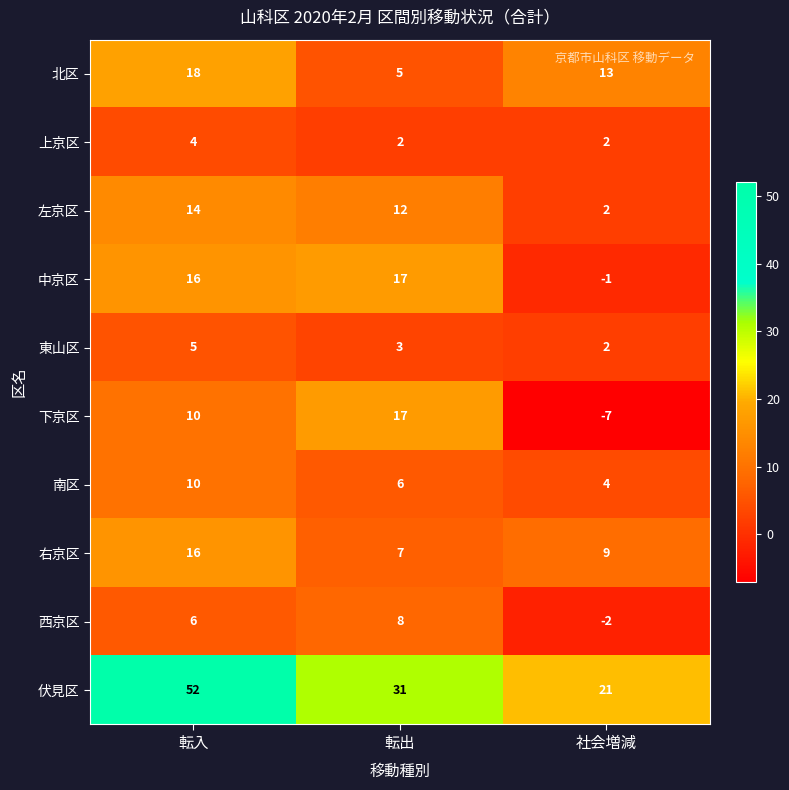

What is the greatest value displayed?

52